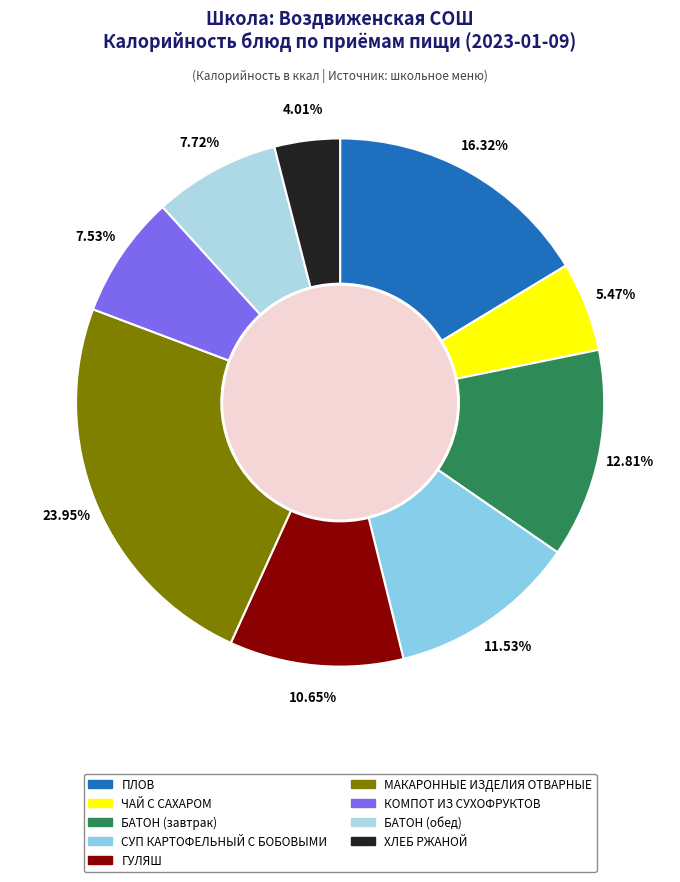

True or false: БАТОН (обед) accounts for 8% of the total.

True